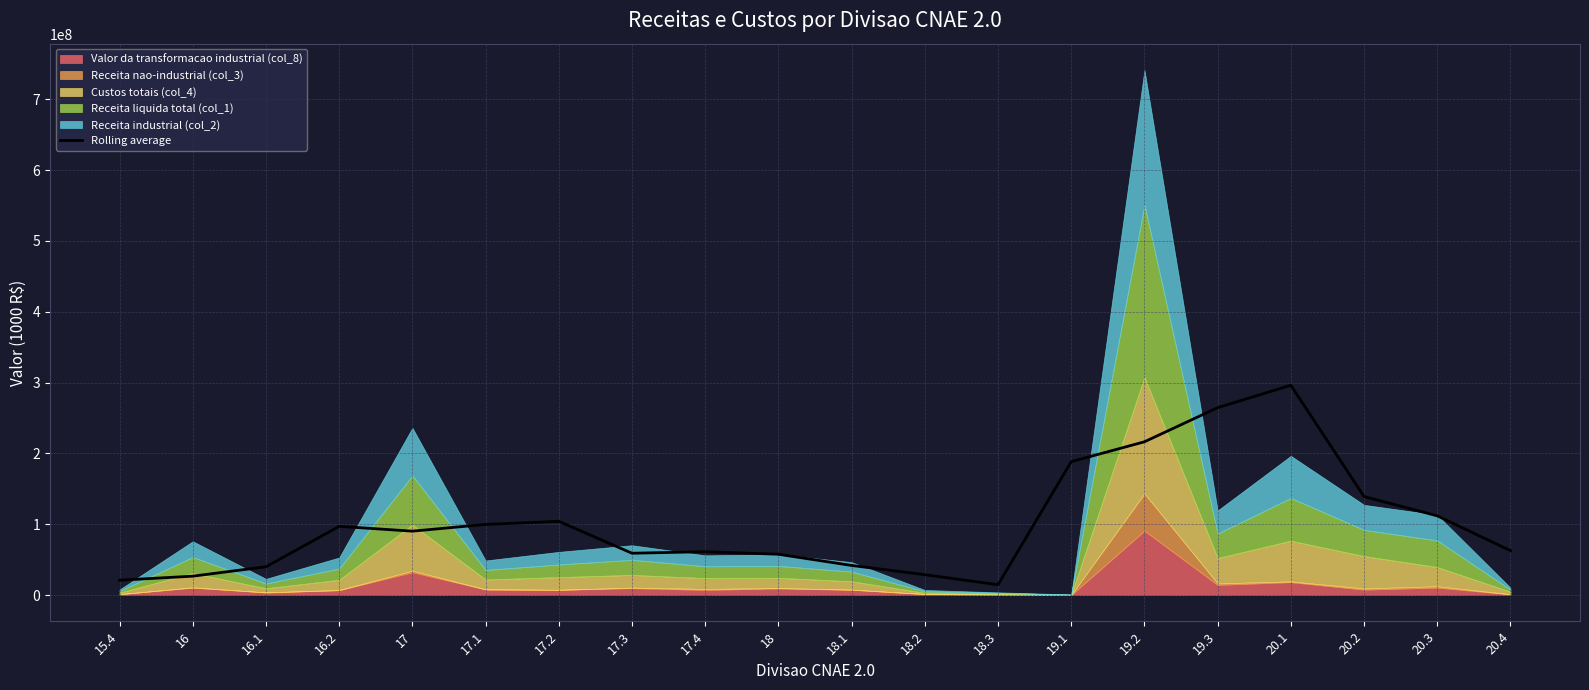

What is the change in value from 16 to 19.2?

+189736029.8